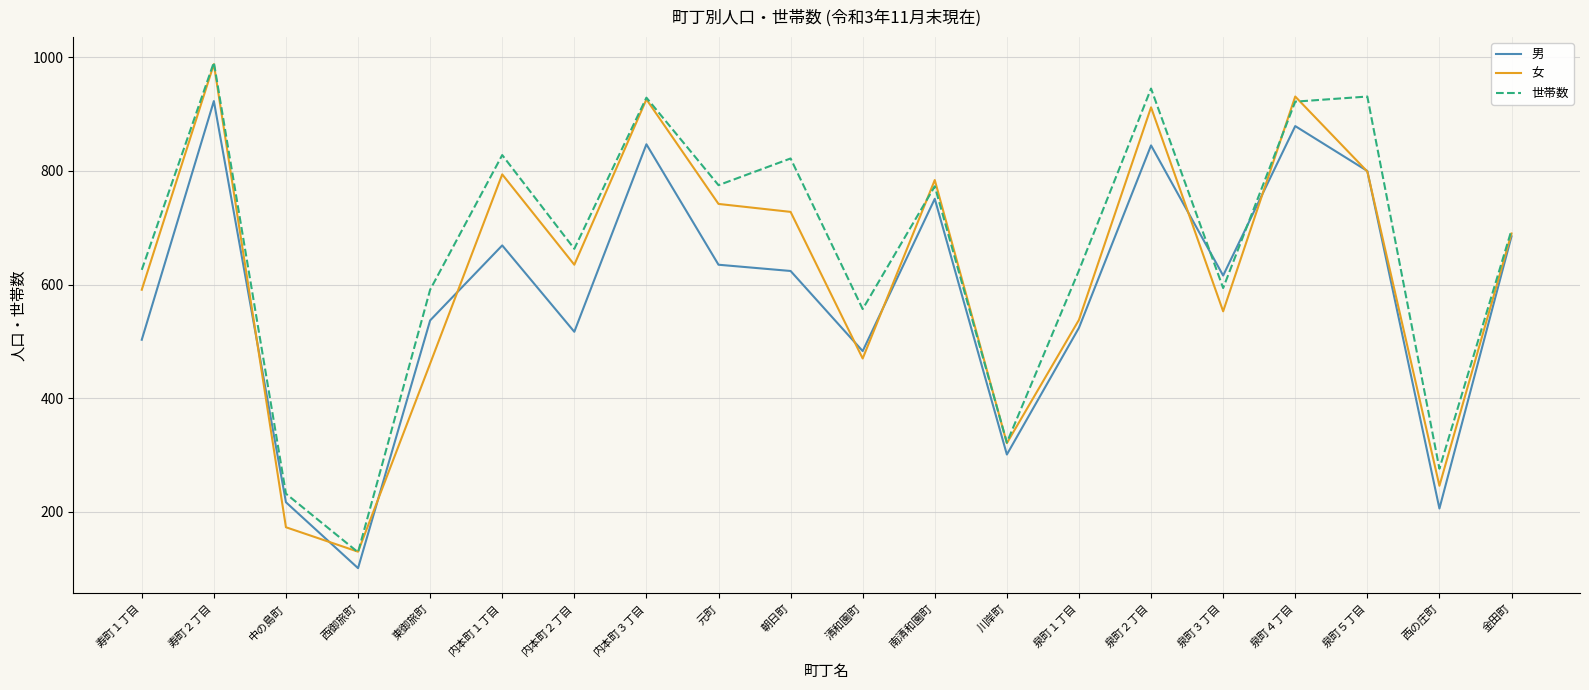

What value does the 男 series have at 泉町４丁目?

879